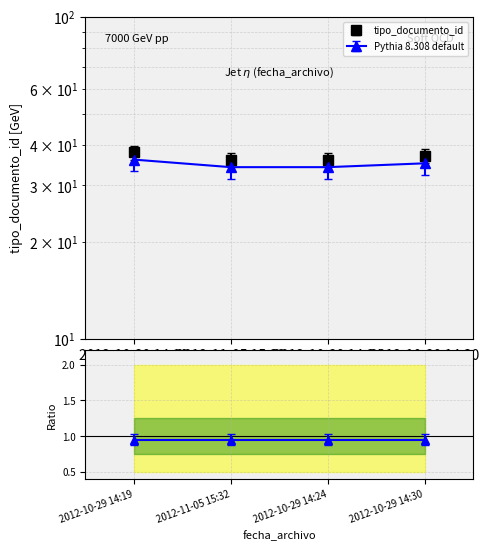

At which label is the value closest to 37?

2012-10-29 14:30